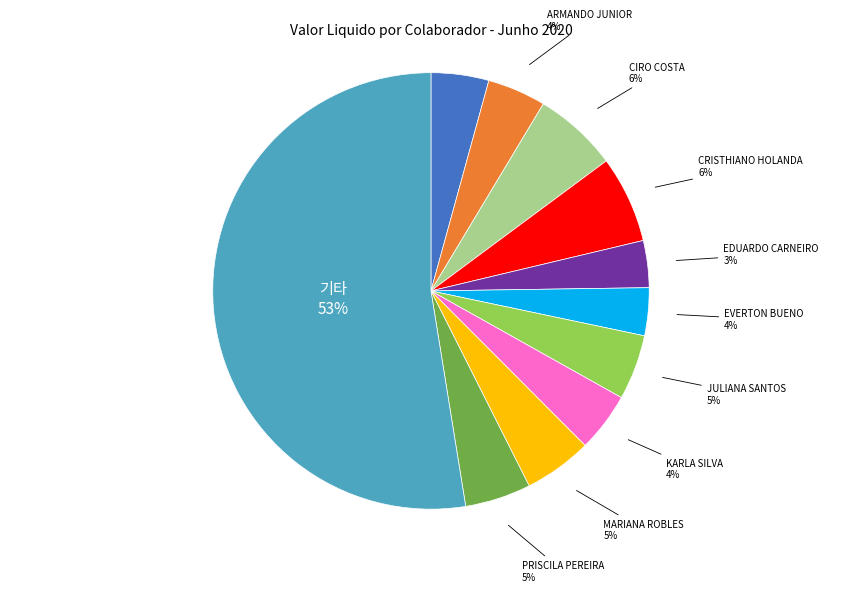

To the nearest percent, what is the difference between the EDUARDO CARNEIRO and ALYSSON CAMPOS slice percentages?

1%